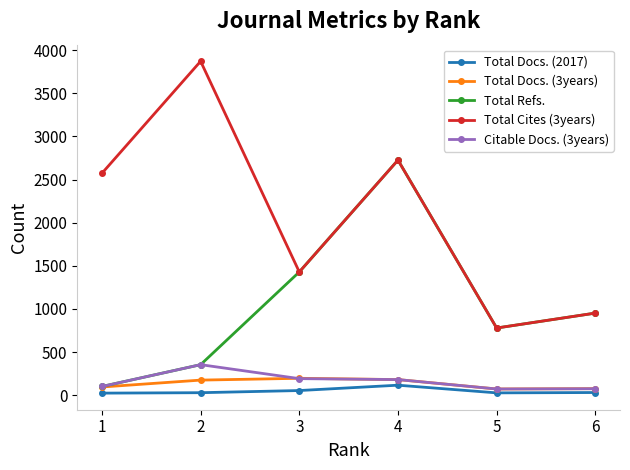

At how many categories does at least one series exceed 3822?

1